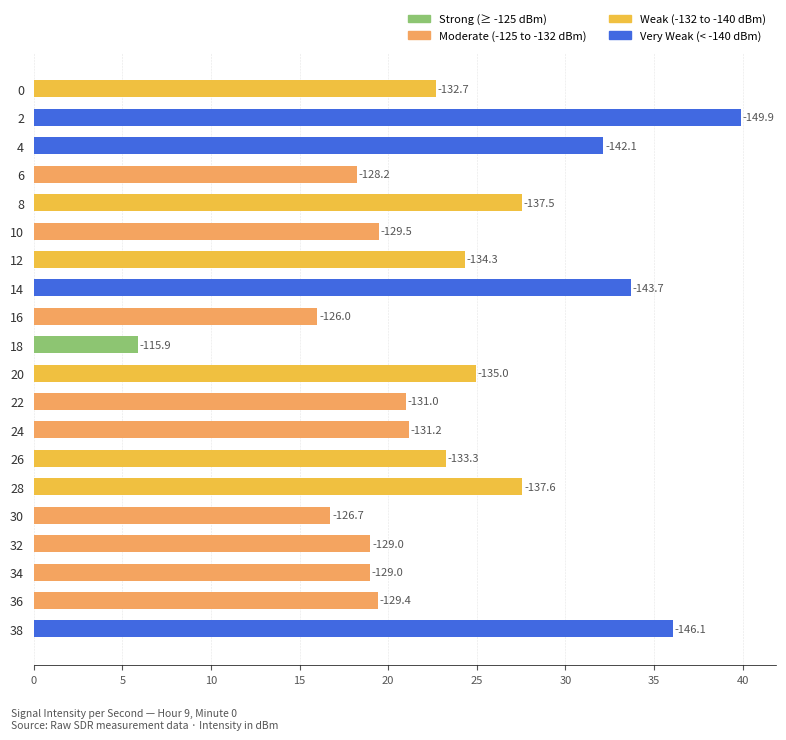

Are the bars grouped side by side (vs. stacked)?

No